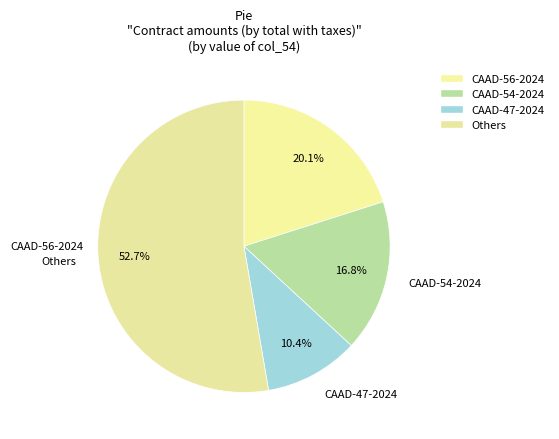

How many segments does this pie chart have?

4